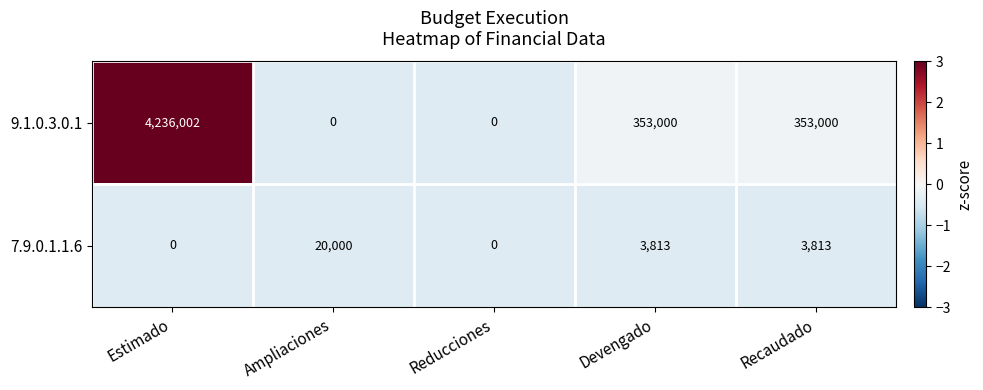

What is the greatest value displayed?

4236002